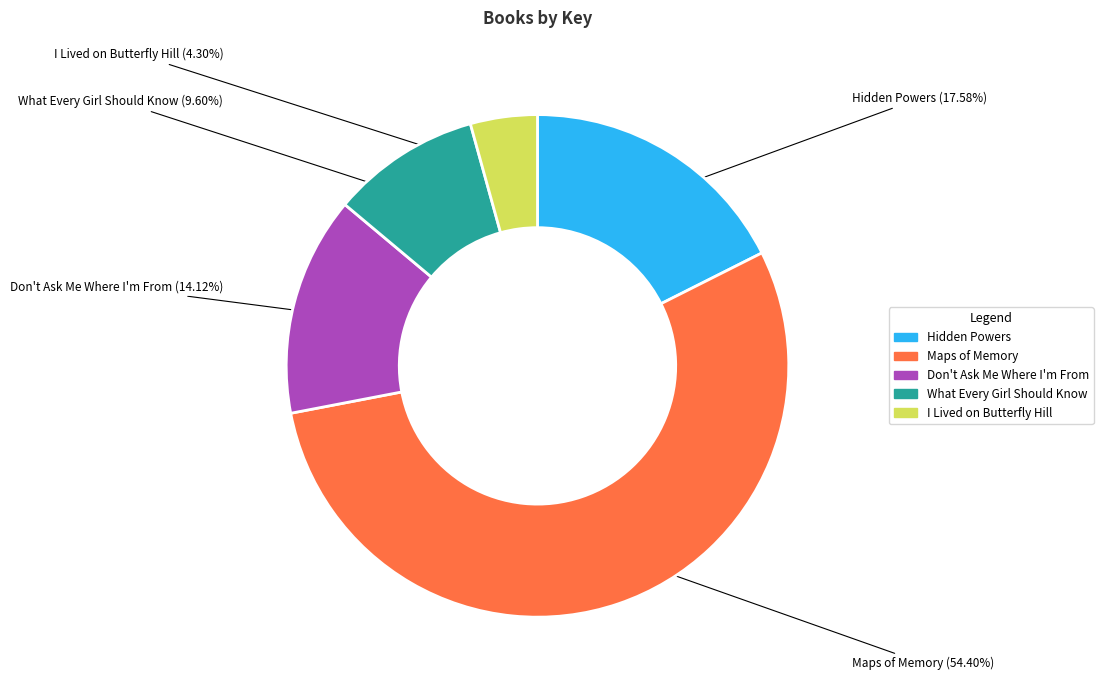

Count the number of slices in the pie.

5